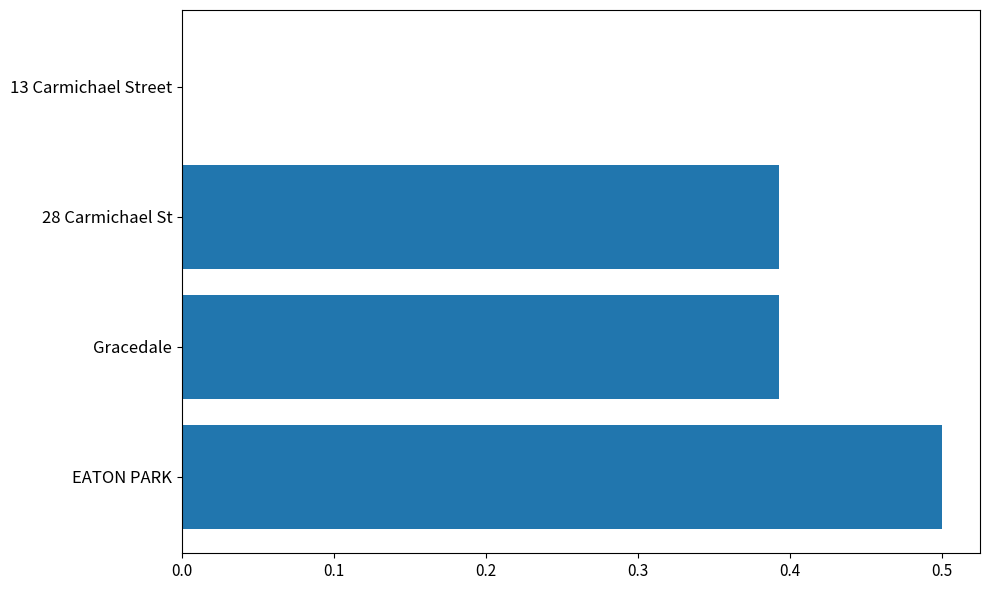

The chart shows a value of 0.1 at Gracedale. True or false?

False